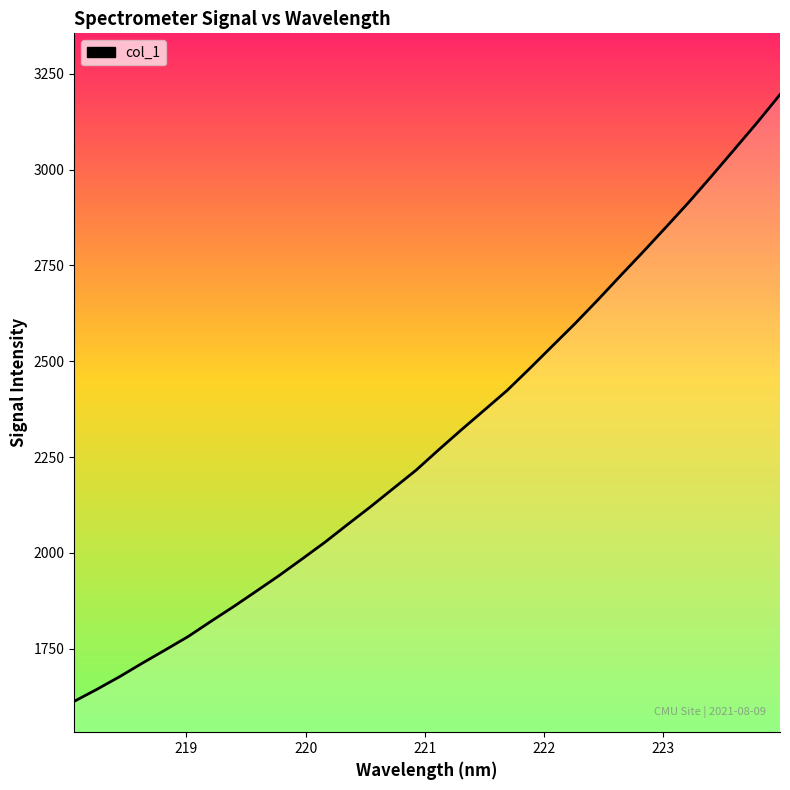

What is the difference between the maximum and minimum values?

1582.3